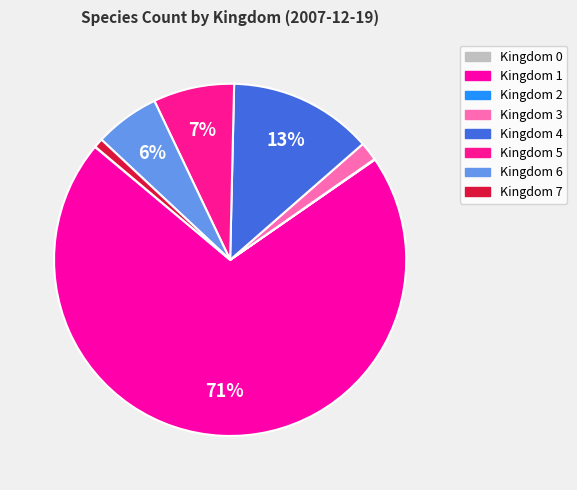

How many slices are in this pie chart?

8